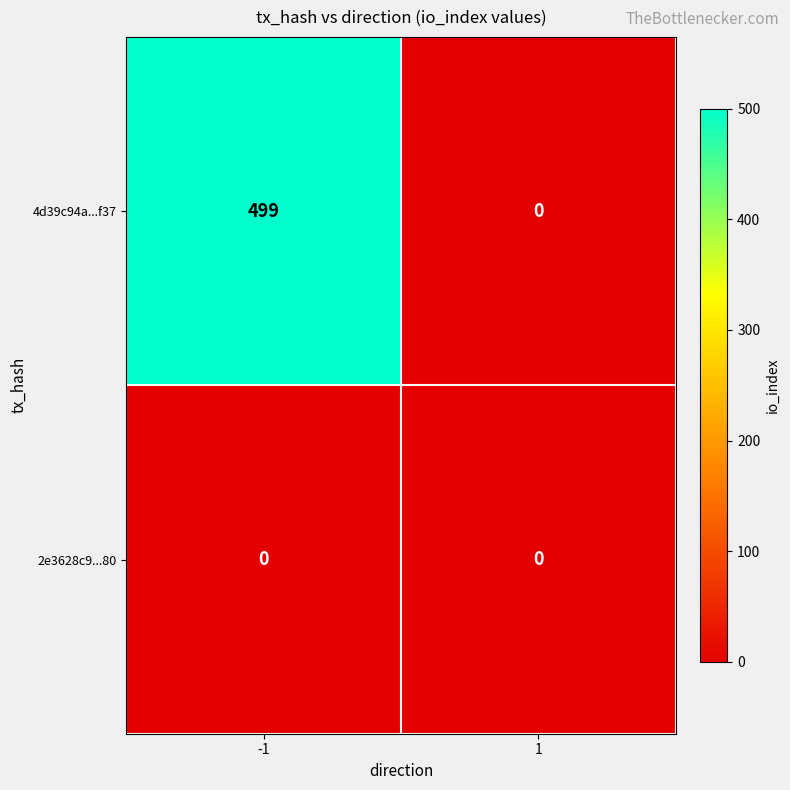

Rank the series at -1 from lowest to highest value.

2e3628c9...80, 4d39c94a...f37